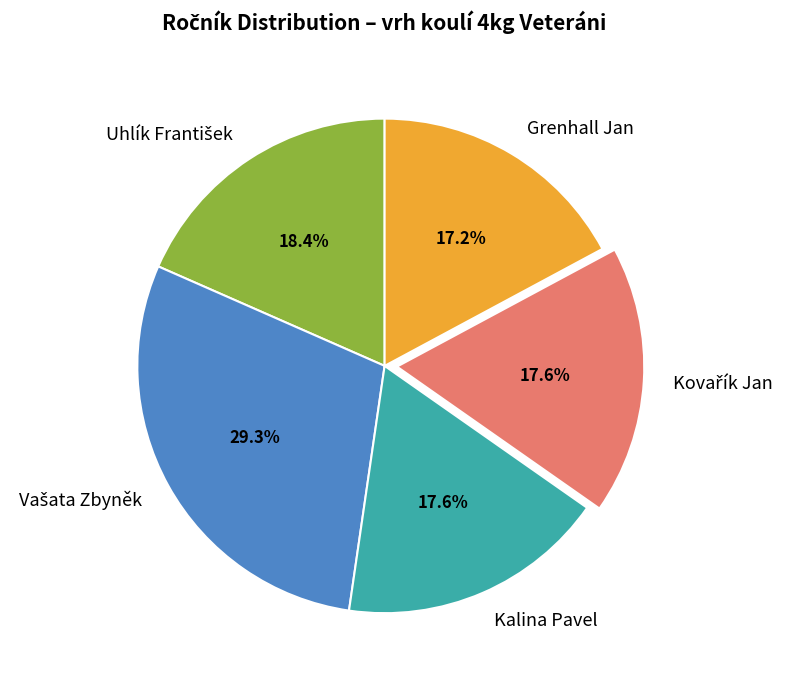

What percentage is NOT represented by Grenhall Jan?

82.8%